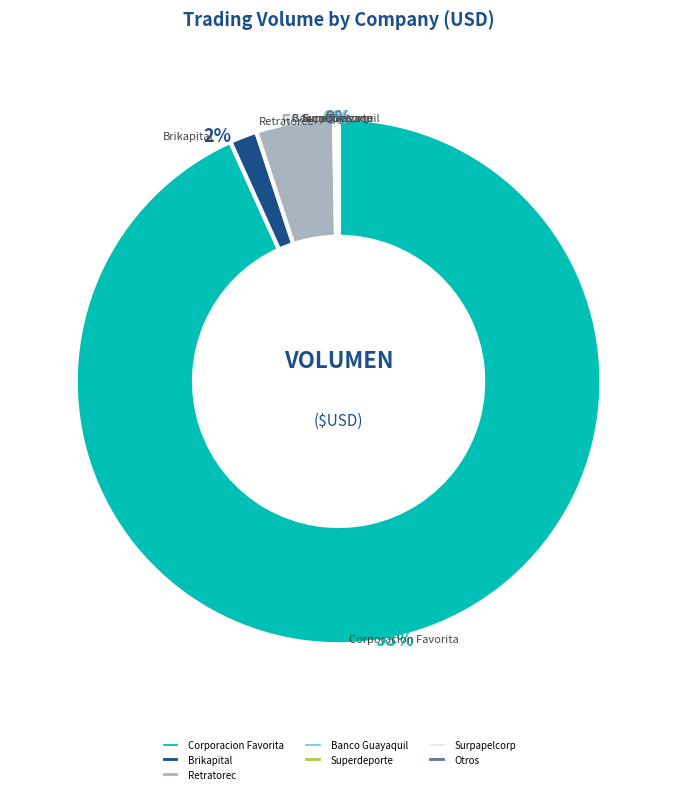

Is it true that Brikapital is 8% of the pie?

False